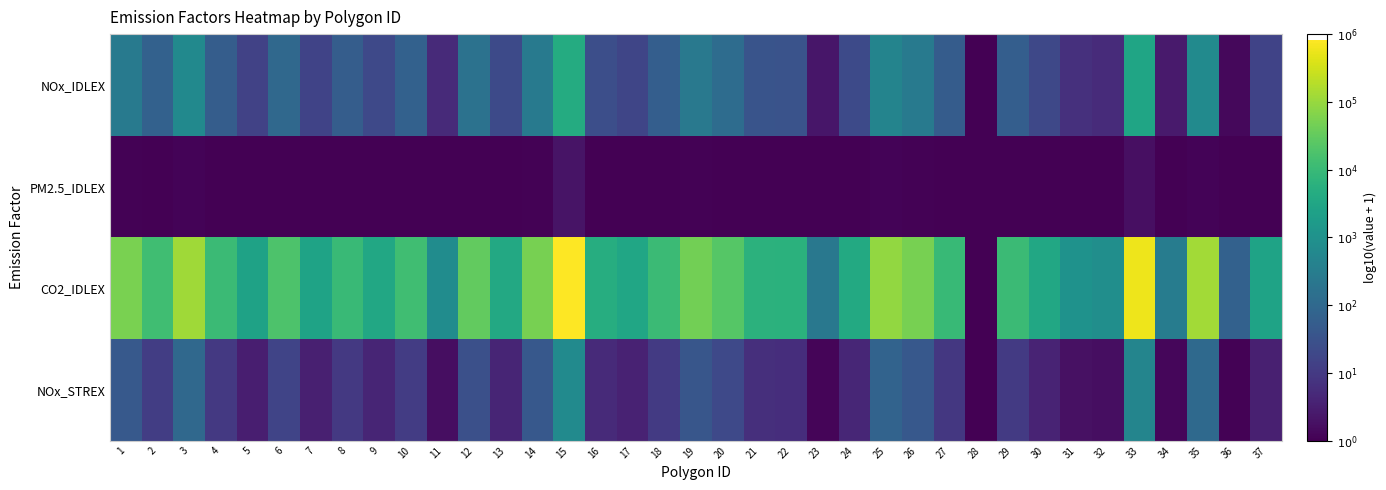

Reading left to right, list all the values displayed in this chart.

NOx_IDLEX: 1=2.4	2=1.8	3=2.8	4=1.8	5=1.2	6=2.0	7=1.2	8=1.7	9=1.3	10=1.8	11=0.7	12=2.2	13=1.3	14=2.4	15=3.6	16=1.4	17=1.2	18=1.8	19=2.4	20=2.1	21=1.5	22=1.5	23=0.4	24=1.3	25=2.7	26=2.4	27=1.7	28=0.0	29=1.8	30=1.3	31=0.8	32=0.7	33=3.5	34=0.4	35=2.8	36=0.1	37=1.2
PM2.5_IDLEX: 1=0.0	2=0.0	3=0.1	4=0.0	5=0.0	6=0.0	7=0.0	8=0.0	9=0.0	10=0.0	11=0.0	12=0.0	13=0.0	14=0.0	15=0.3	16=0.0	17=0.0	18=0.0	19=0.0	20=0.0	21=0.0	22=0.0	23=0.0	24=0.0	25=0.0	26=0.0	27=0.0	28=0.0	29=0.0	30=0.0	31=0.0	32=0.0	33=0.2	34=0.0	35=0.1	36=0.0	37=0.0
CO2_IDLEX: 1=4.7	2=4.1	3=5.1	4=4.0	5=3.4	6=4.3	7=3.4	8=4.0	9=3.6	10=4.1	11=2.9	12=4.5	13=3.6	14=4.7	15=5.9	16=3.7	17=3.5	18=4.0	19=4.7	20=4.4	21=3.8	22=3.8	23=2.4	24=3.6	25=5.0	26=4.7	27=4.0	28=0.0	29=4.0	30=3.5	31=3.0	32=2.9	33=5.8	34=2.5	35=5.1	36=1.8	37=3.4
NOx_STREX: 1=1.7	2=1.1	3=2.0	4=1.0	5=0.5	6=1.2	7=0.5	8=1.0	9=0.6	10=1.1	11=0.2	12=1.4	13=0.6	14=1.6	15=2.8	16=0.7	17=0.6	18=1.0	19=1.6	20=1.3	21=0.8	22=0.8	23=0.1	24=0.6	25=1.9	26=1.6	27=1.0	28=0.0	29=1.0	30=0.6	31=0.3	32=0.2	33=2.7	34=0.1	35=2.0	36=0.0	37=0.5